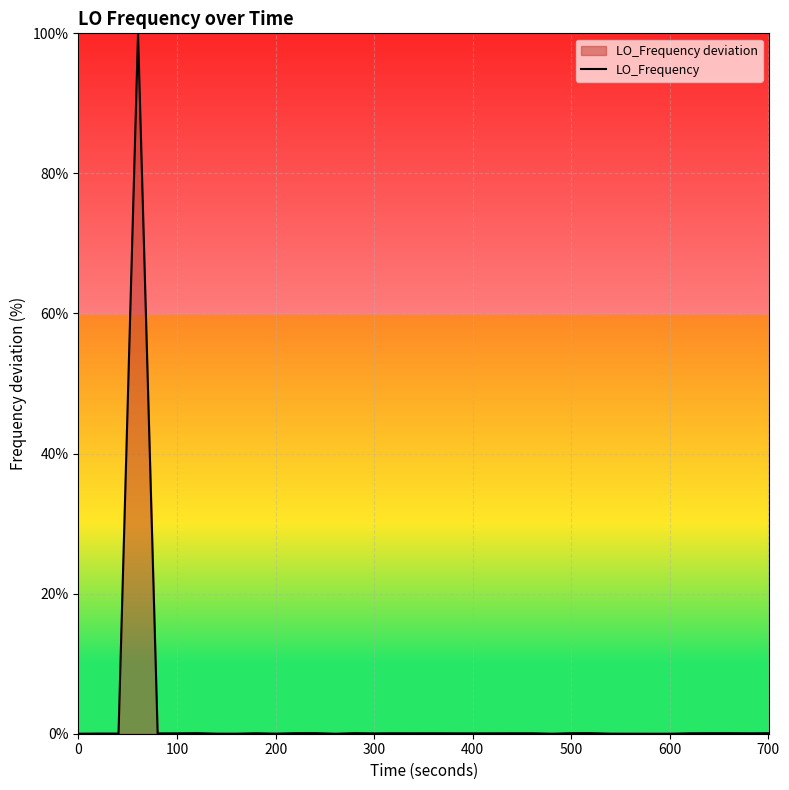

What is the maximum value shown in the chart?

100.0